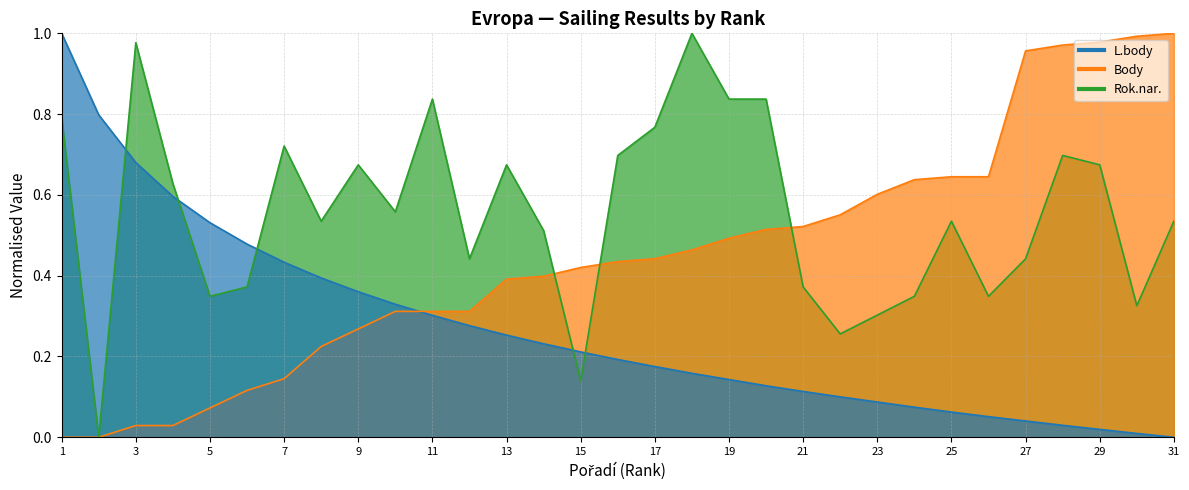

How many lines are shown in the chart?

3